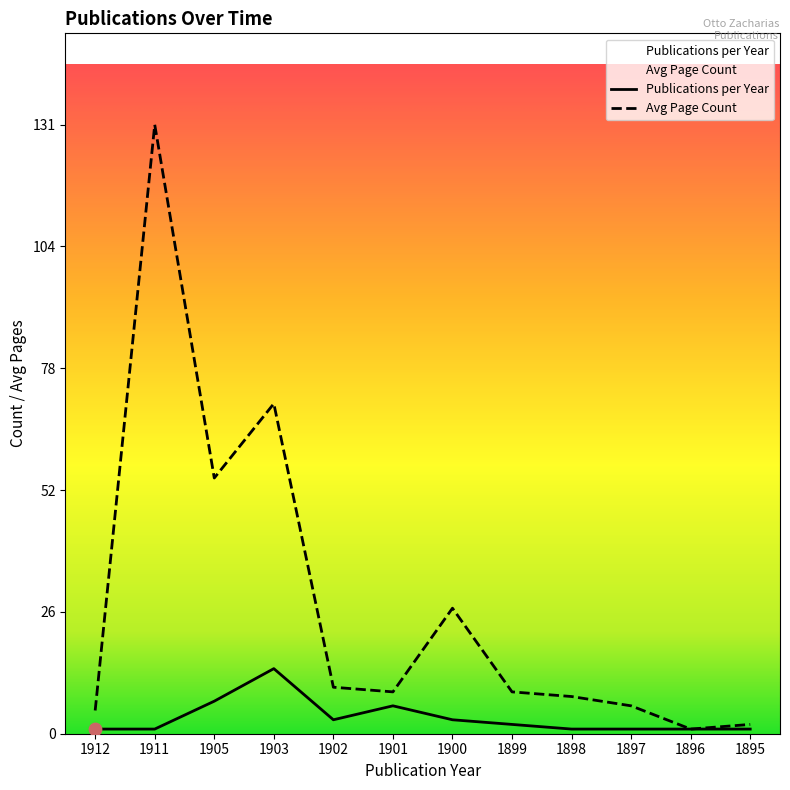

At which category is the sum across all series the highest?

1911